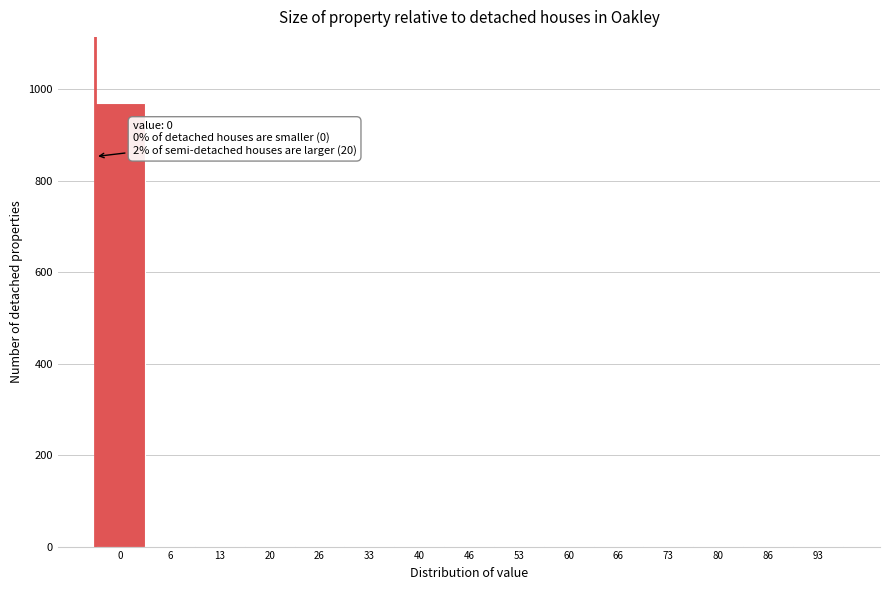

What is the maximum value shown in the chart?

969